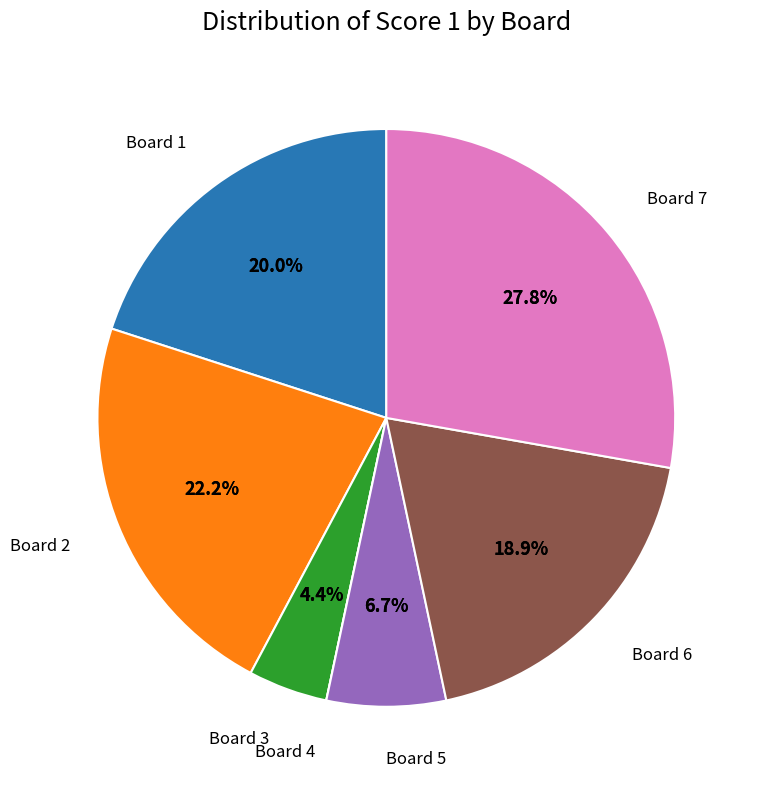

Which category has the biggest portion of the pie?

7